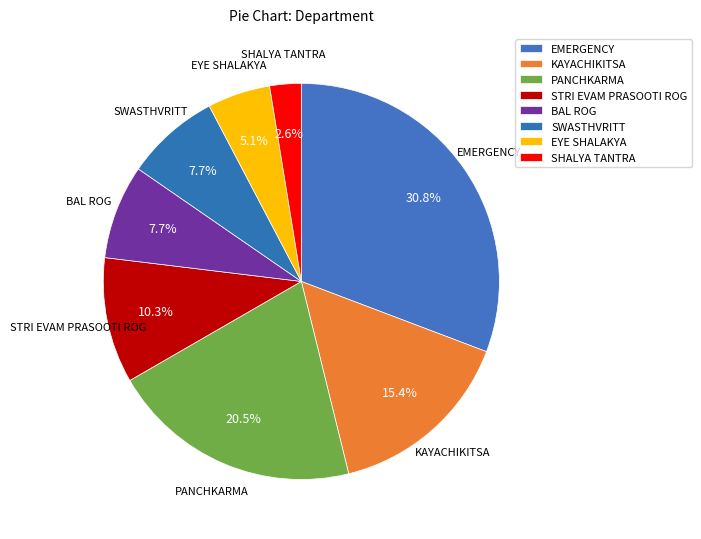

The SHALYA TANTRA slice represents 9% of the pie. True or false?

False